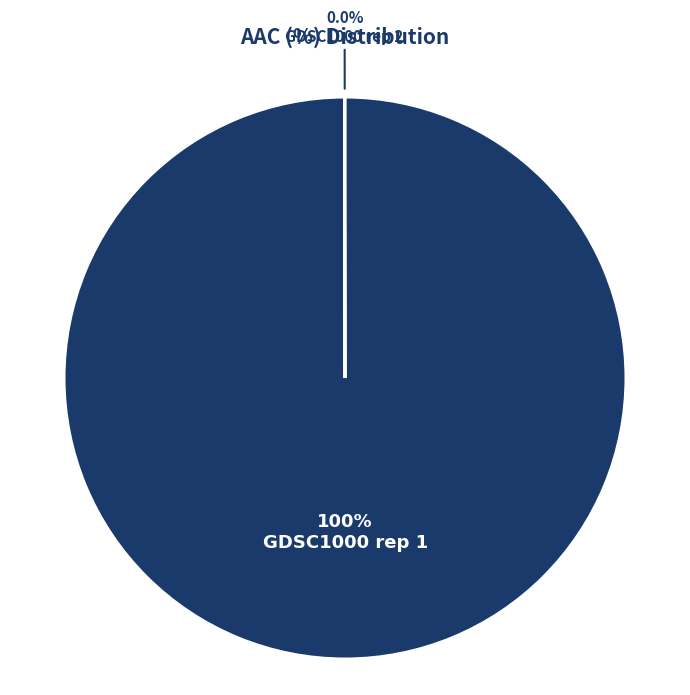

Is there a majority slice in this chart?

Yes